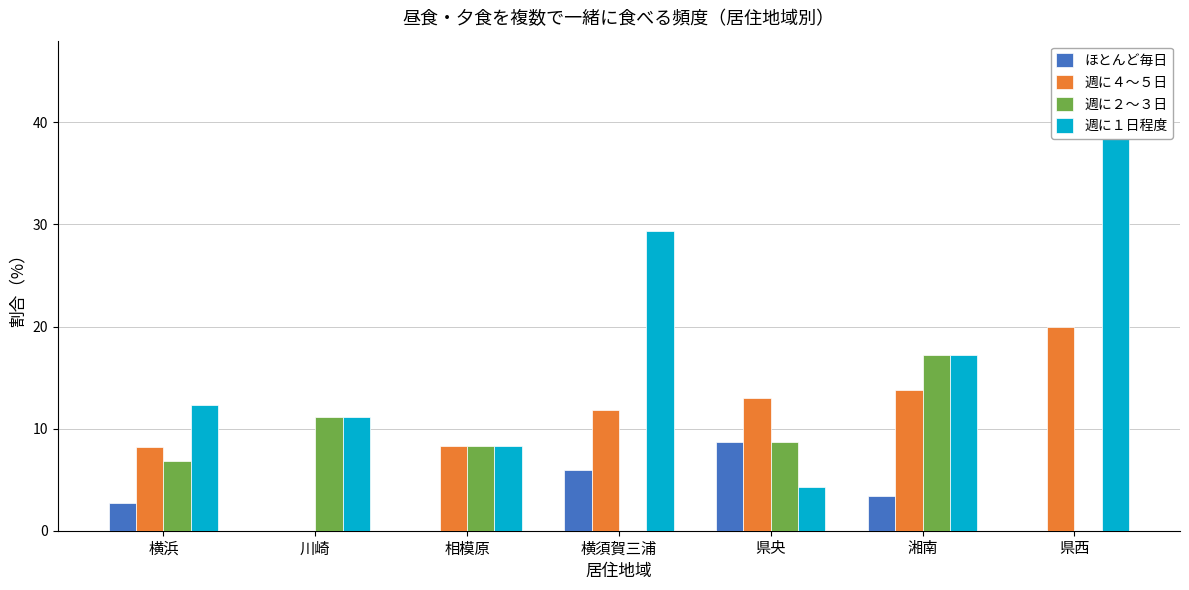

The value of 週に４～５日 at 横浜 is 12.0. True or false?

False